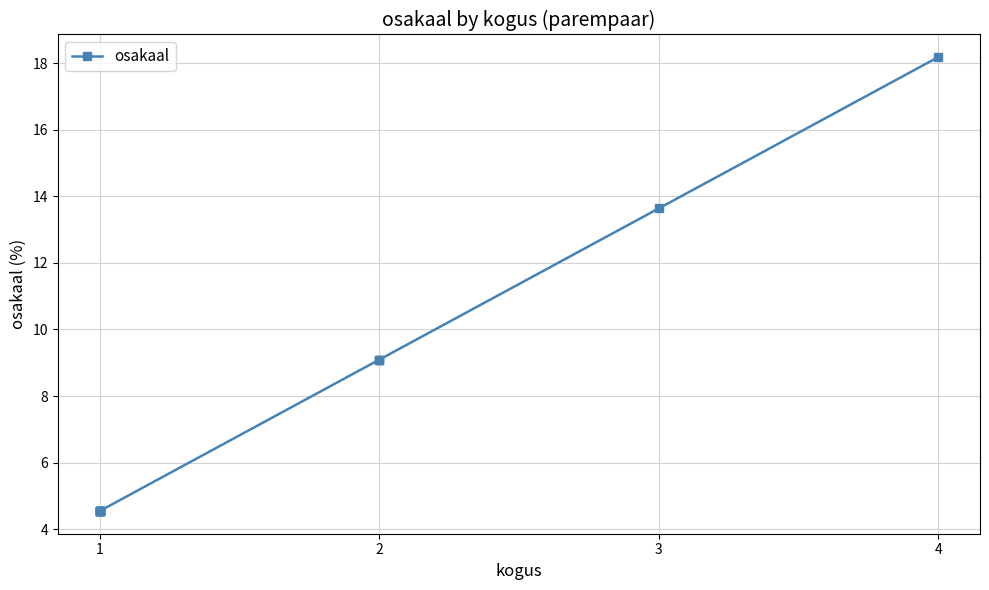

True or false: there are more than 1 points higher than both neighbors.

False